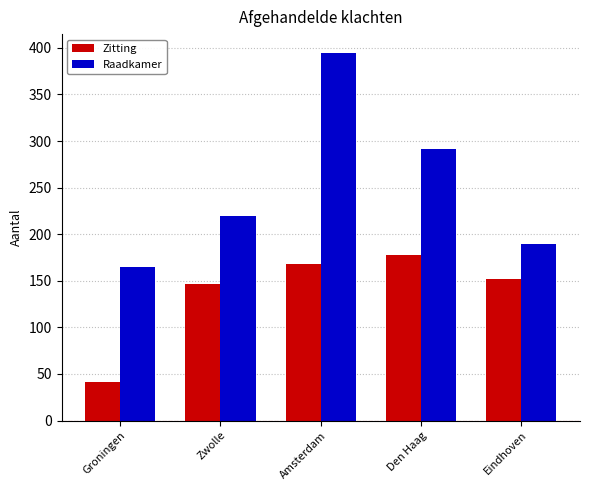

What position from the left is Eindhoven?

5